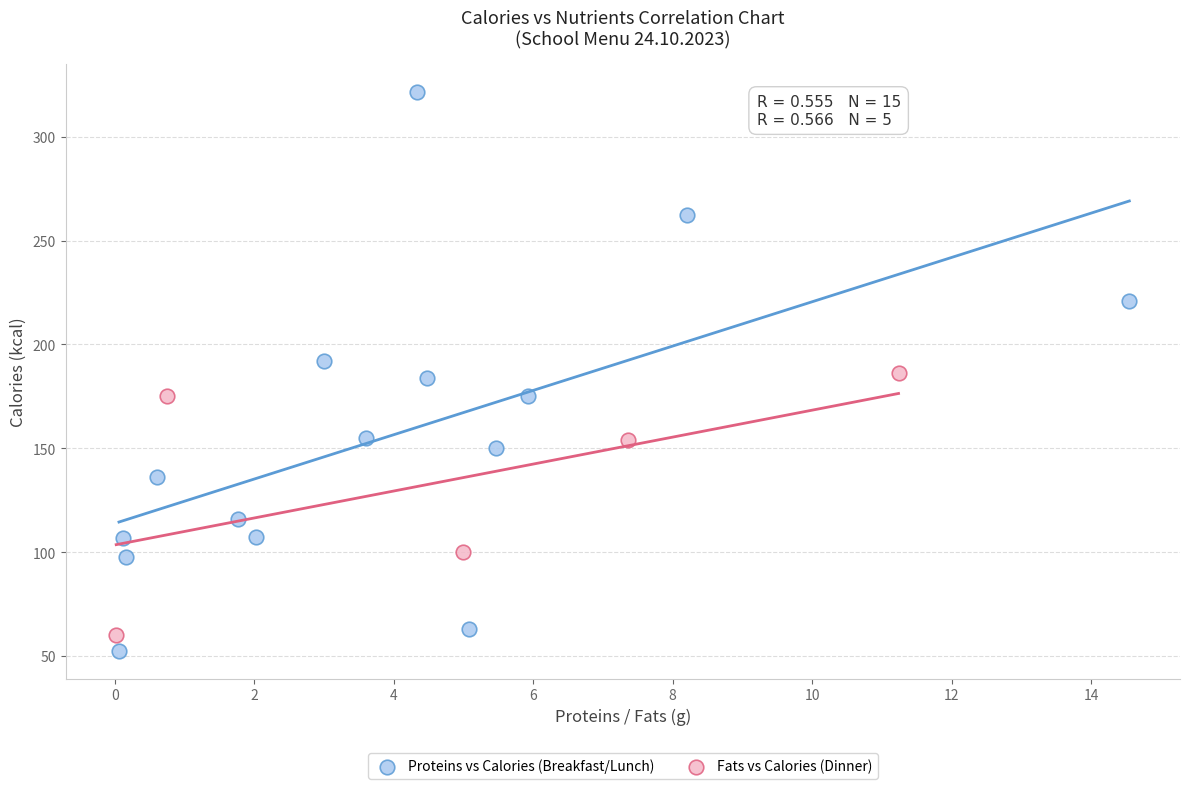

What are all the series names shown in the legend?

Proteins vs Calories (Breakfast/Lunch), Fats vs Calories (Dinner)